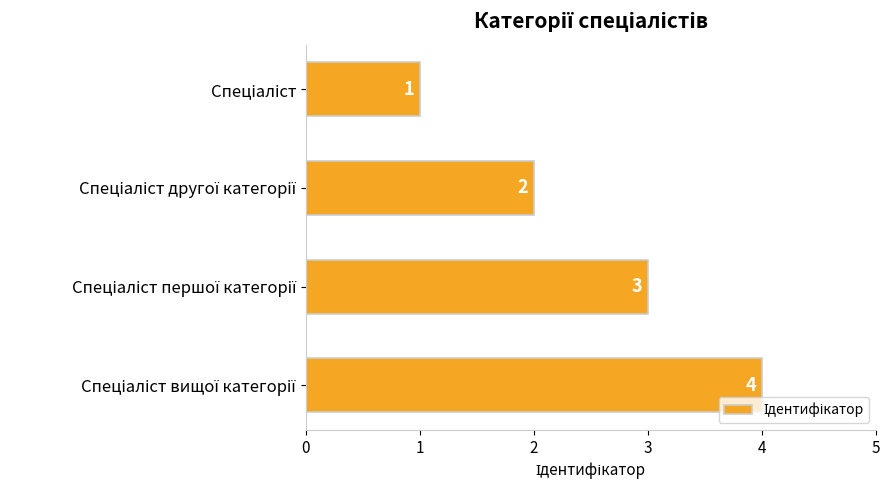

What is the sum of all values?

10